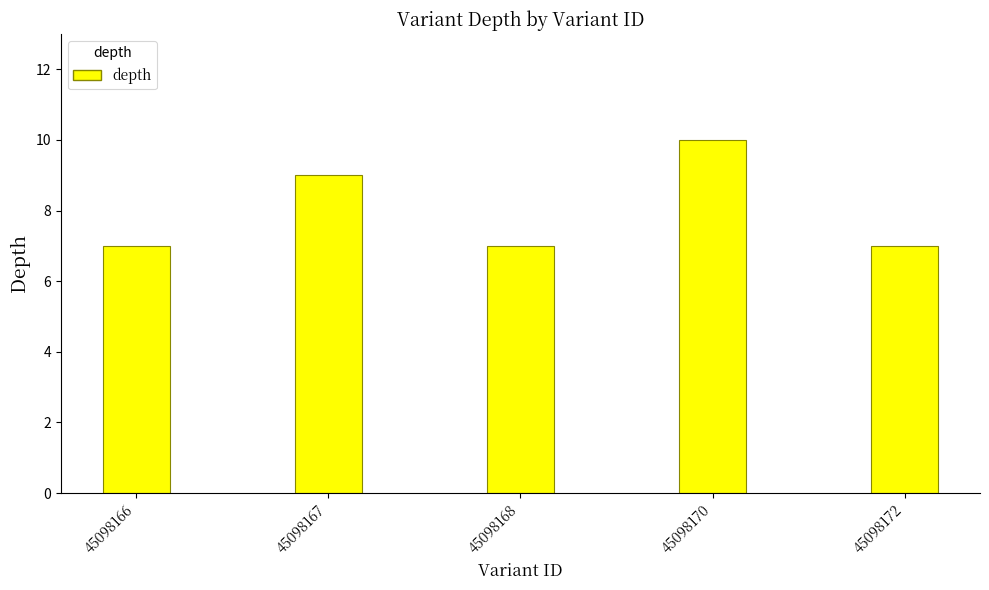

How many bars are there in total?

5